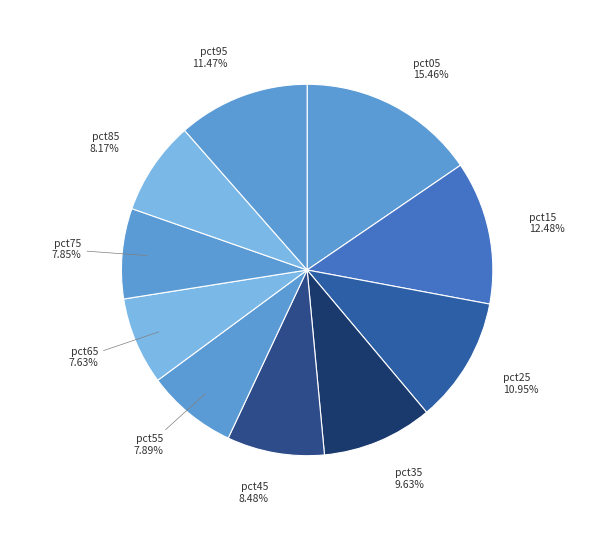

To the nearest percent, what is the average slice percentage?

10%